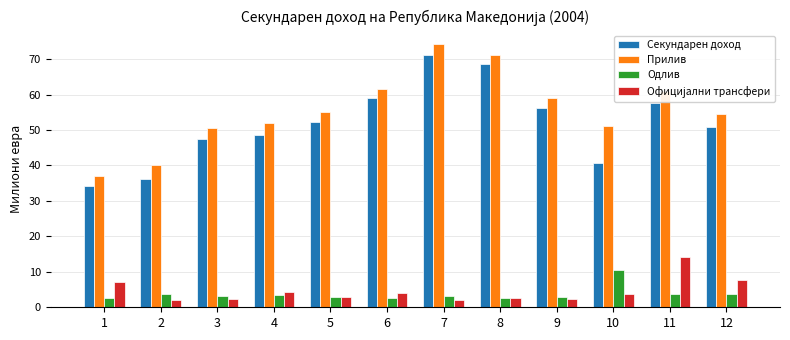

Which category has the lowest value in the Прилив series?

1